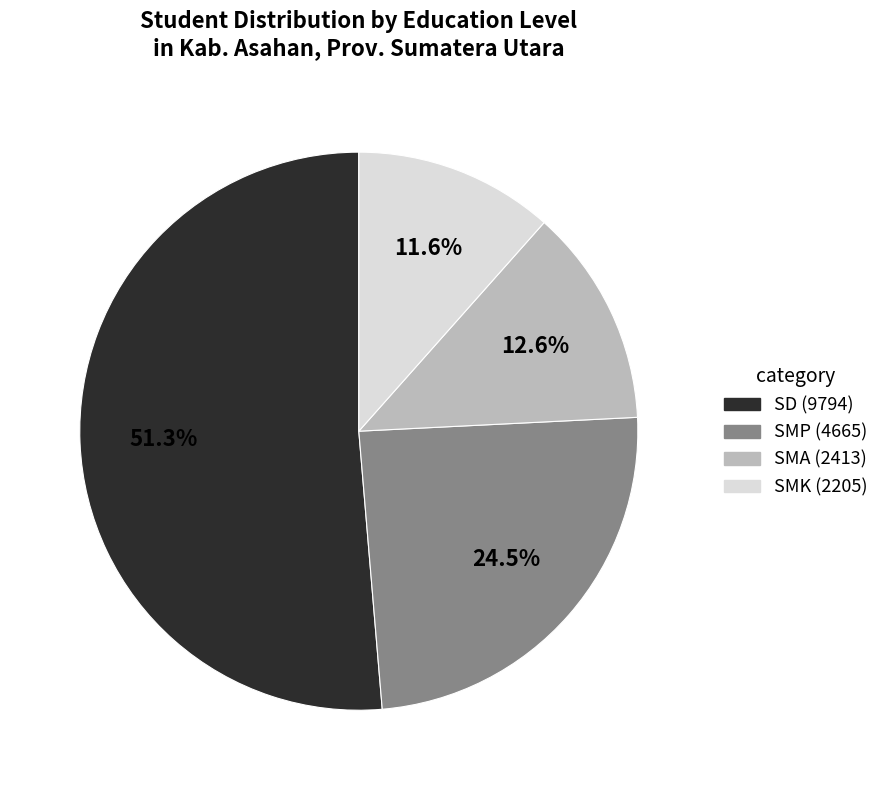

What is the largest slice in the pie chart?

SD